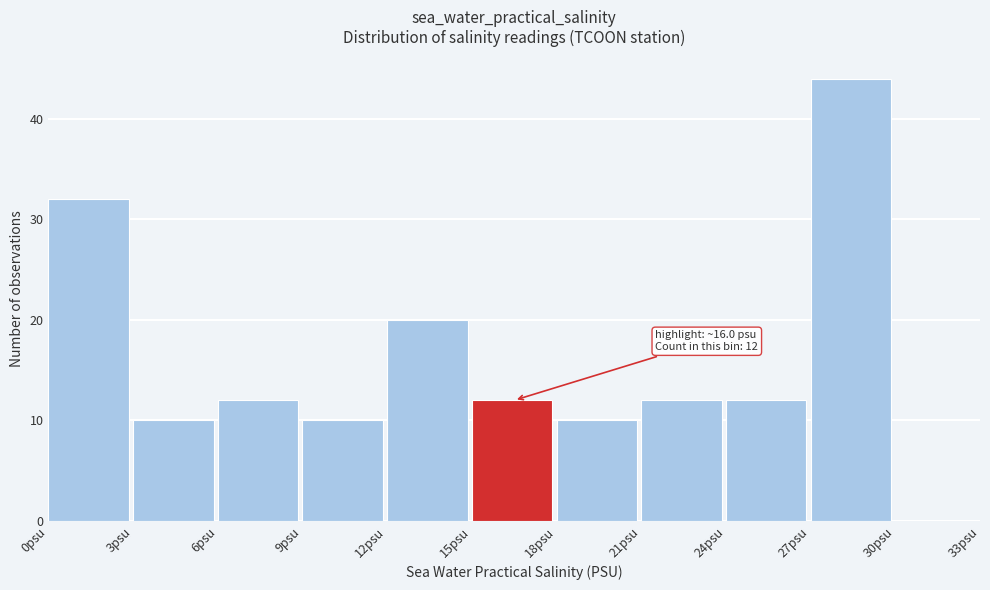

Which range on the x-axis has the tallest bar?

27 to 30